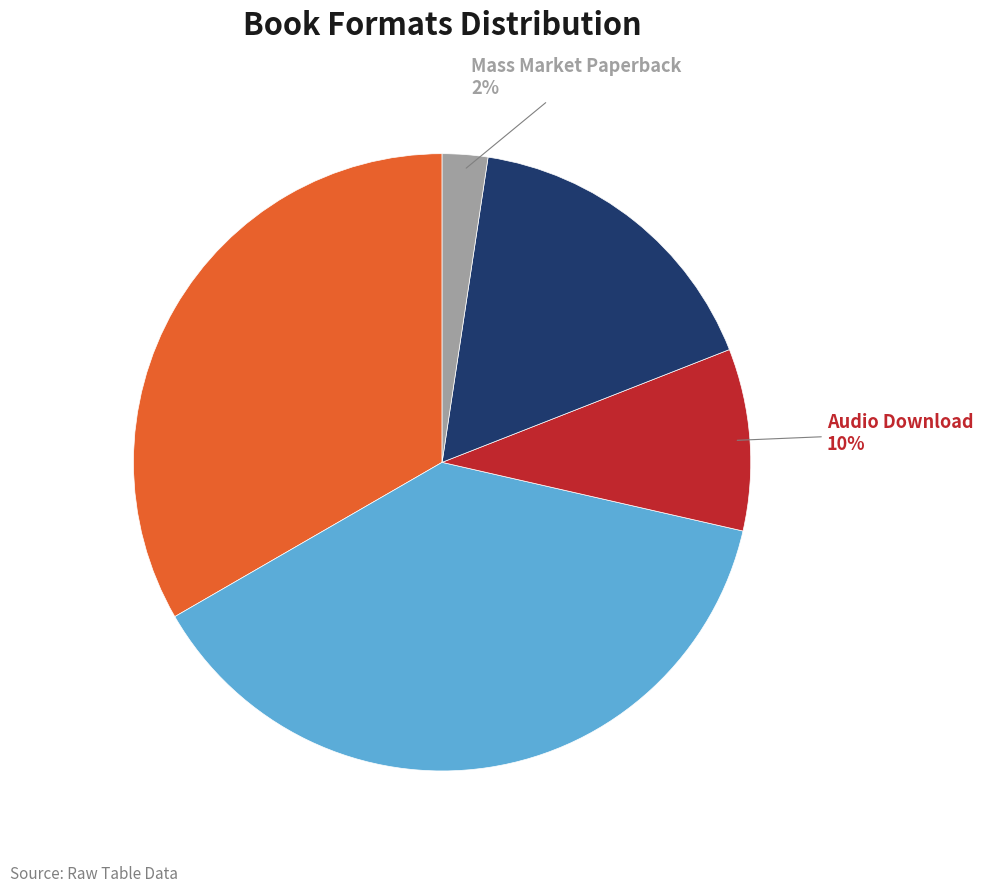

Rank the categories by value from lowest to highest.

Mass Market Paperback, Audio Download, Hardcover, Trade Paperback, eBook